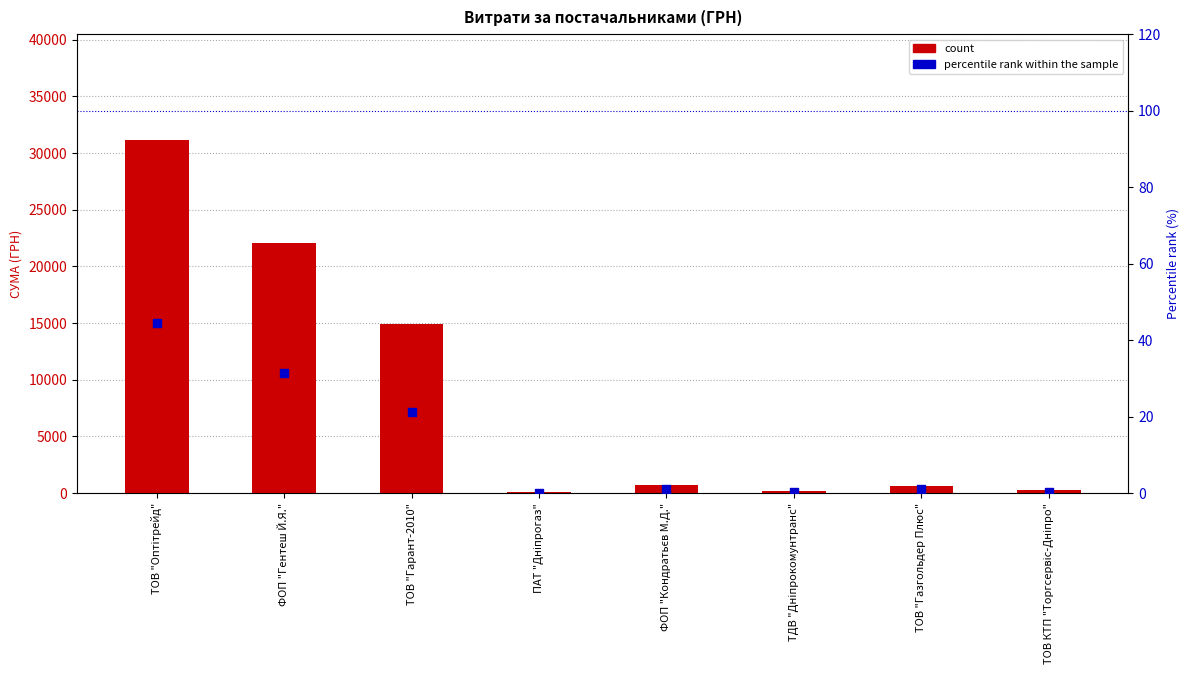

Which series contains the highest Y value?

count